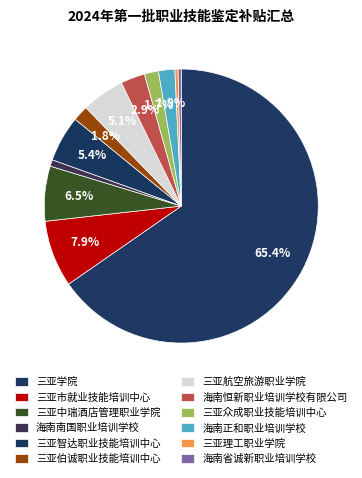

What percentage do 三亚航空旅游职业学院 and 三亚中瑞酒店管理职业学院 together represent?

11.5%